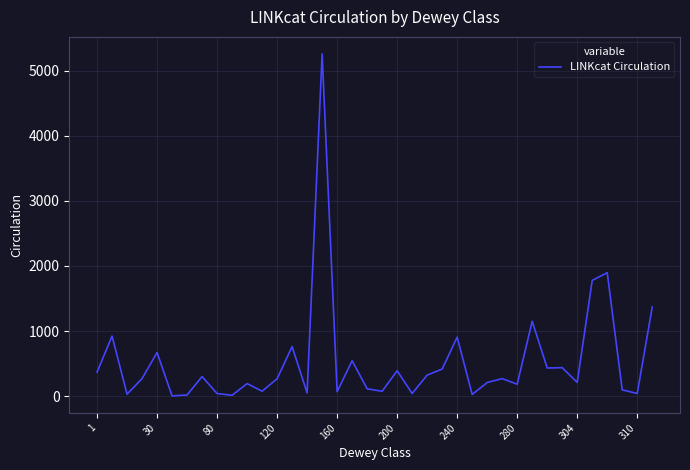

Does the chart have visible grid lines?

Yes